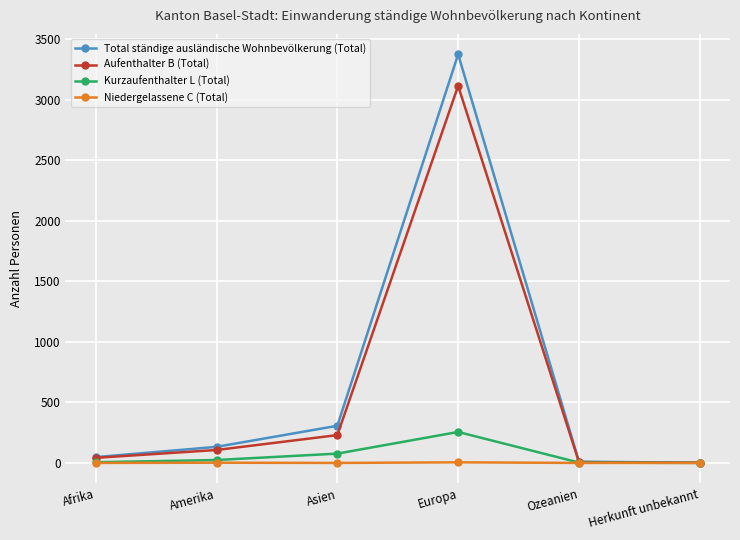

List the series in order of their peak value, lowest first.

Niedergelassene C (Total), Kurzaufenthalter L (Total), Aufenthalter B (Total), Total ständige ausländische Wohnbevölkerung (Total)